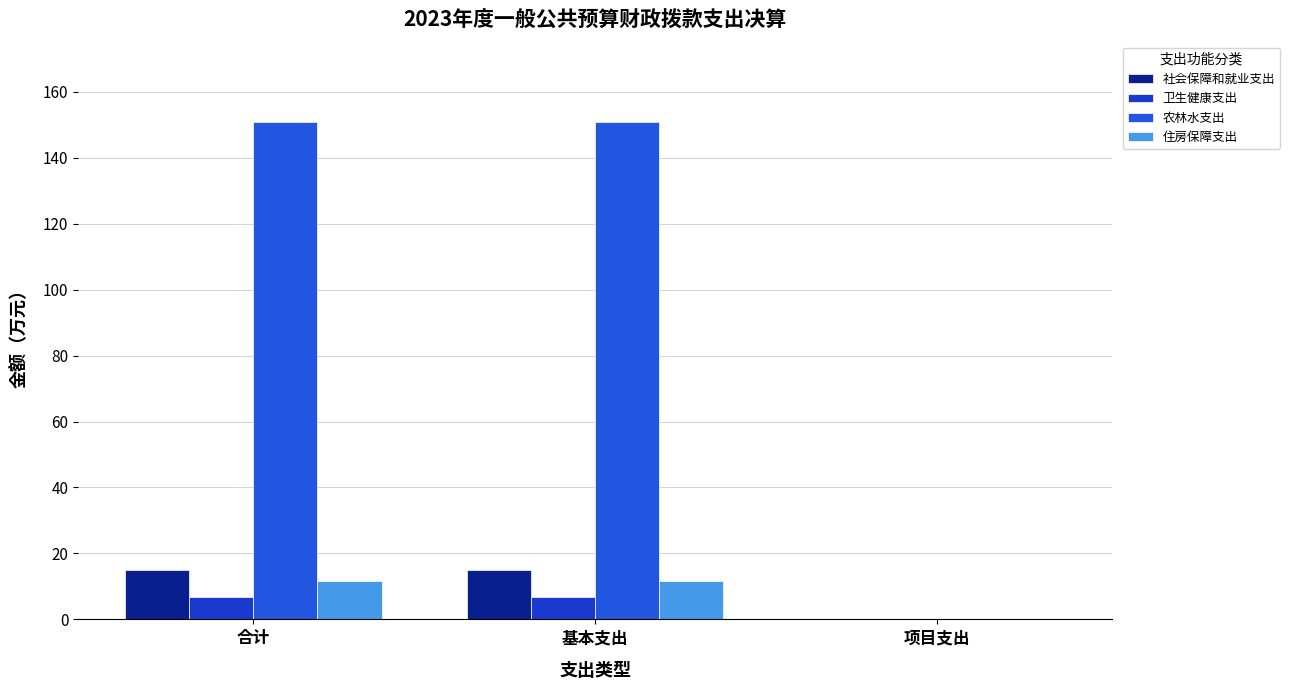

Does the chart contain stacked bars?

No